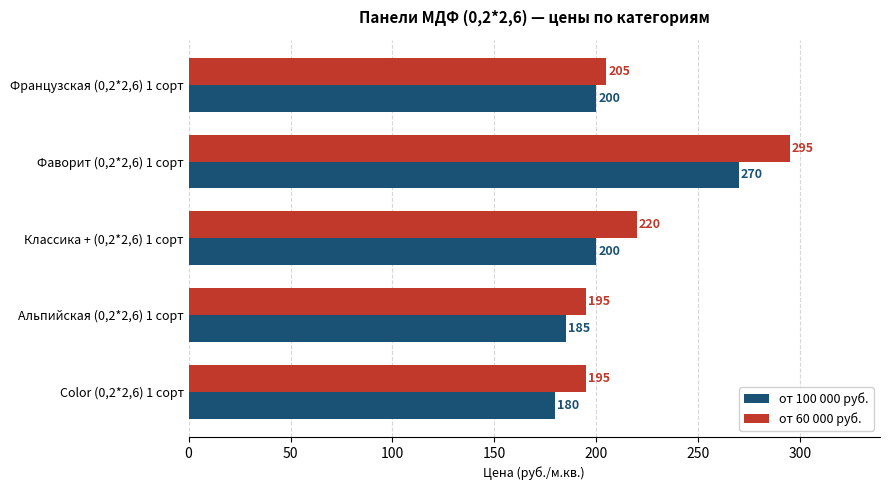

Between Классика + (0,2*2,6) 1 сорт and Фаворит (0,2*2,6) 1 сорт, which series saw the biggest shift?

от 60 000 руб.